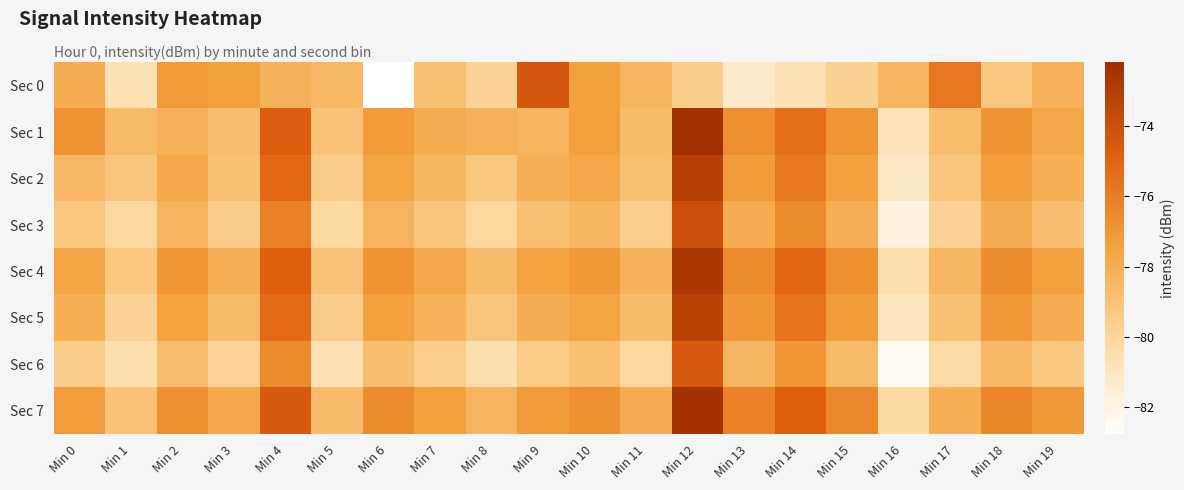

Which series has the largest total across all categories?

Sec 7